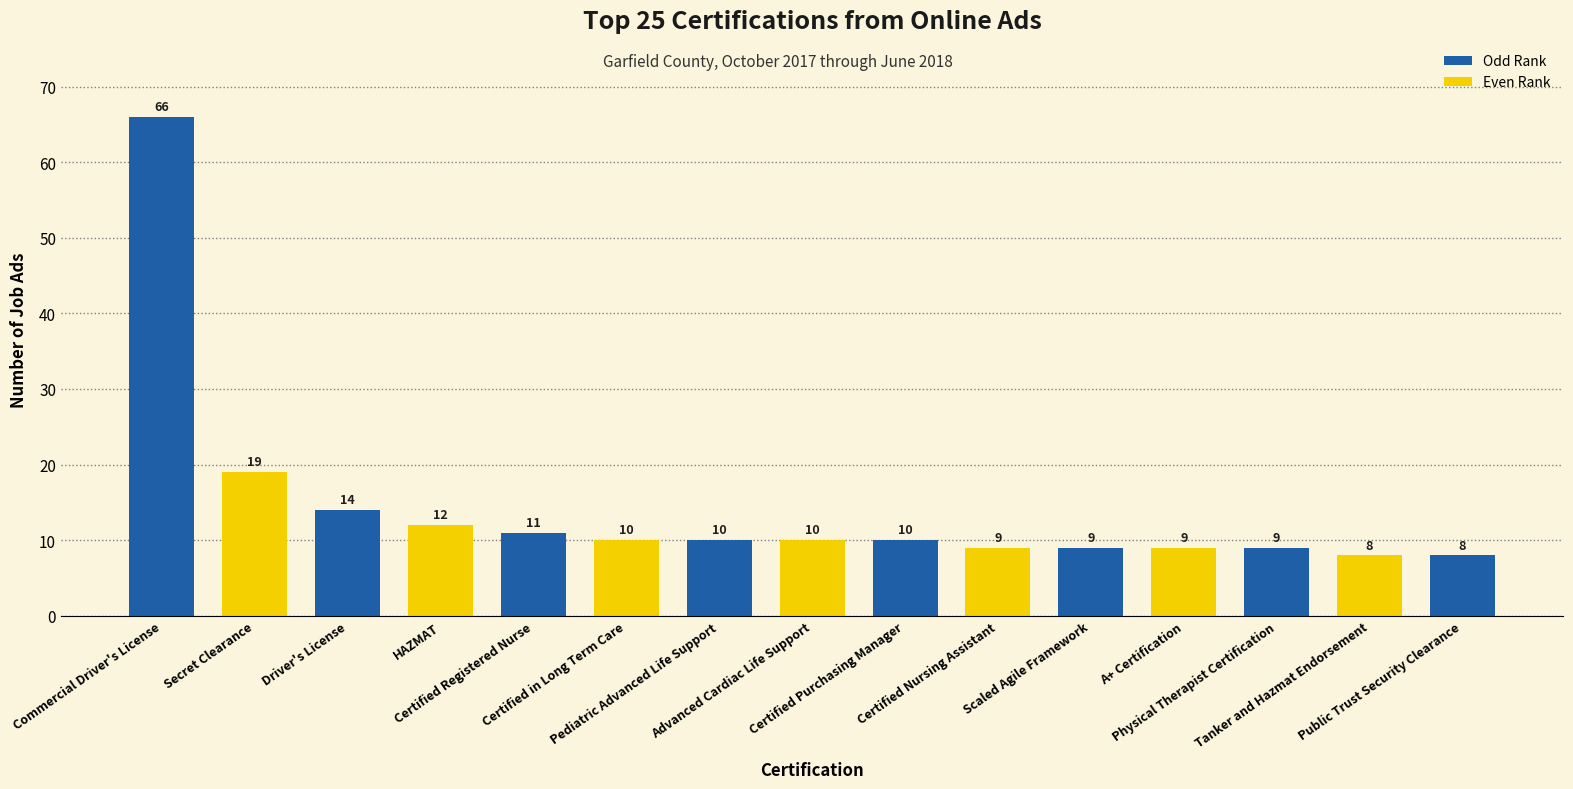

What is the minimum value shown in the chart?

8